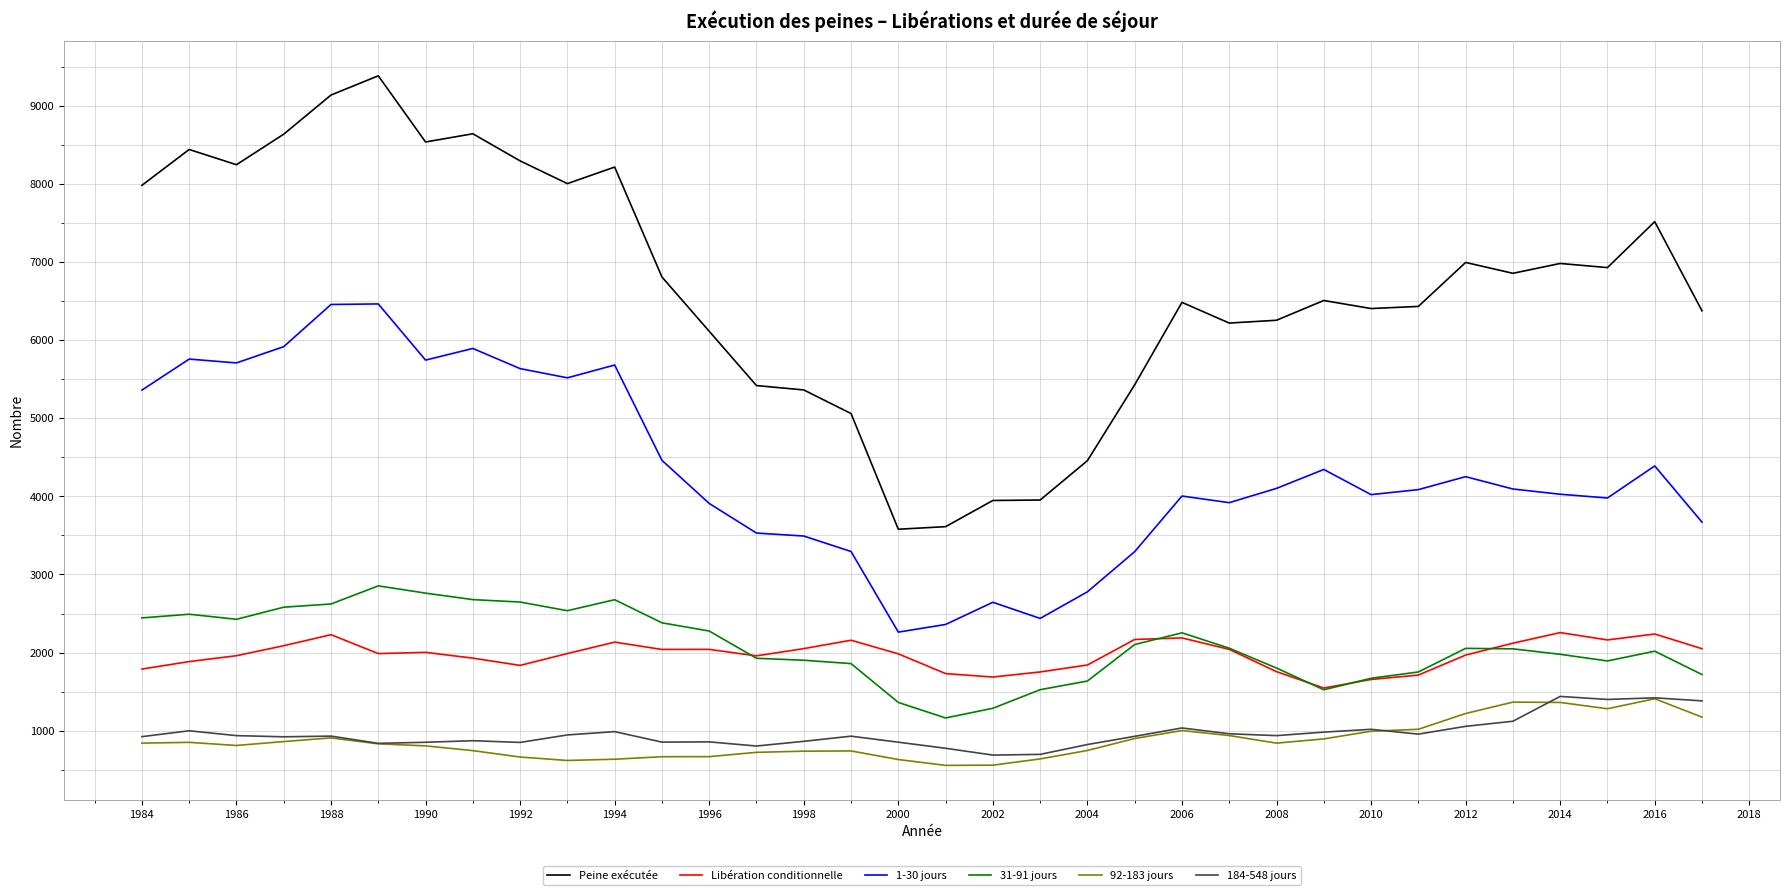

What is the highest value of the Peine exécutée series?

9383